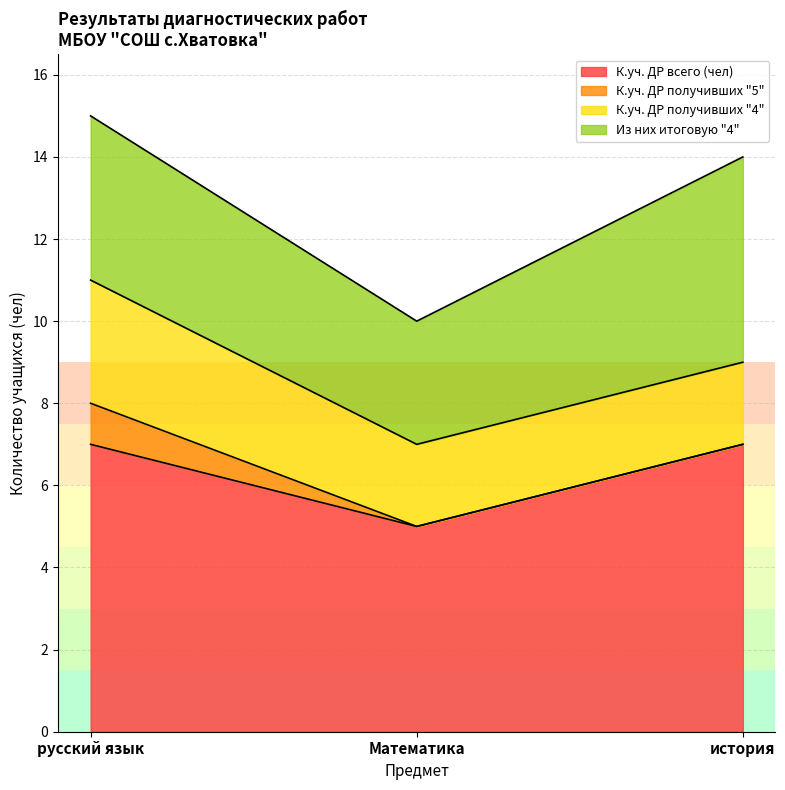

How many data points in Из них итоговую "4" are less than 4?

1